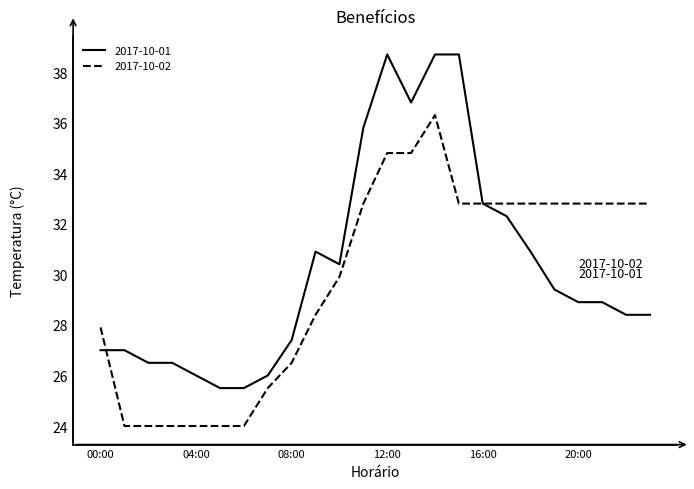

Which series has the widest spread of values?

2017-10-01